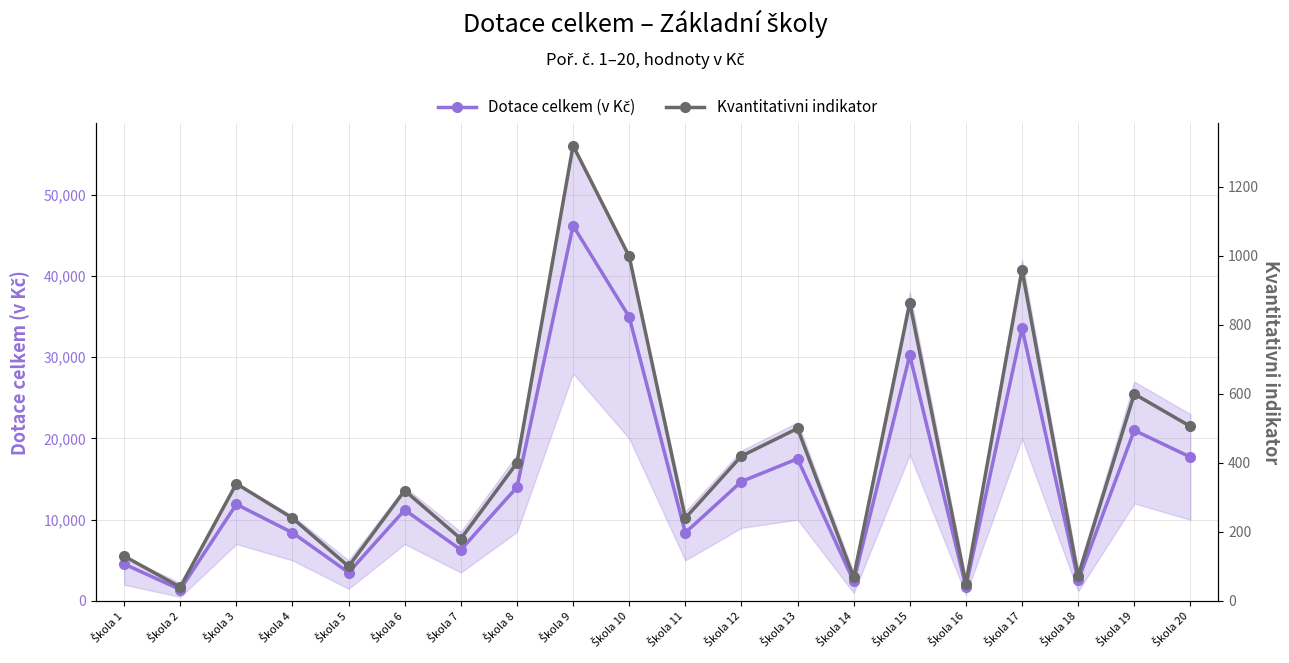

What is the sum of the Kvantitativni indikator values at Škola 18 and Škola 5?

172.0